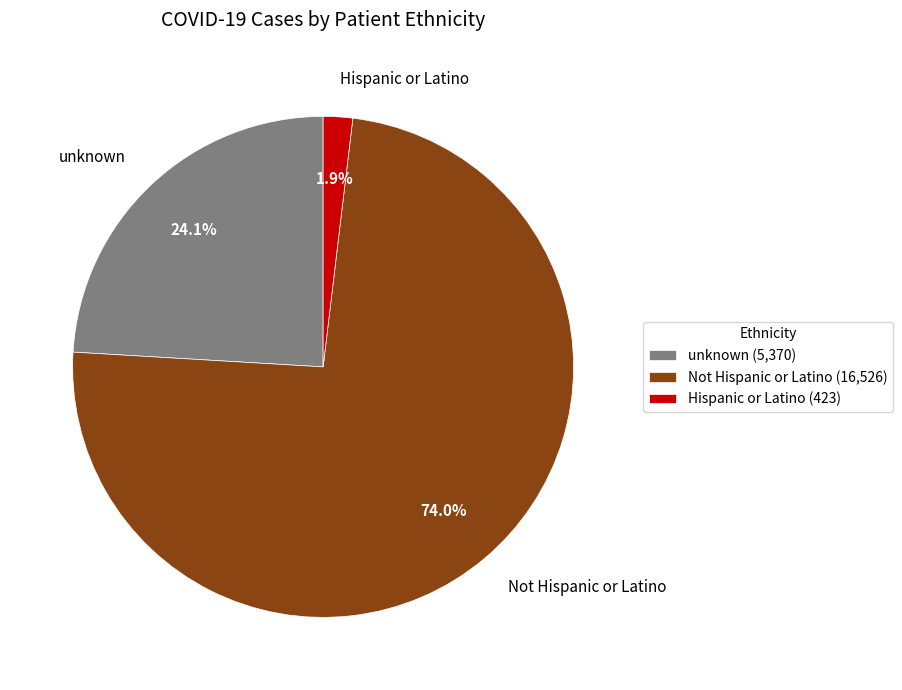

To the nearest percent, what is the average slice percentage?

33%